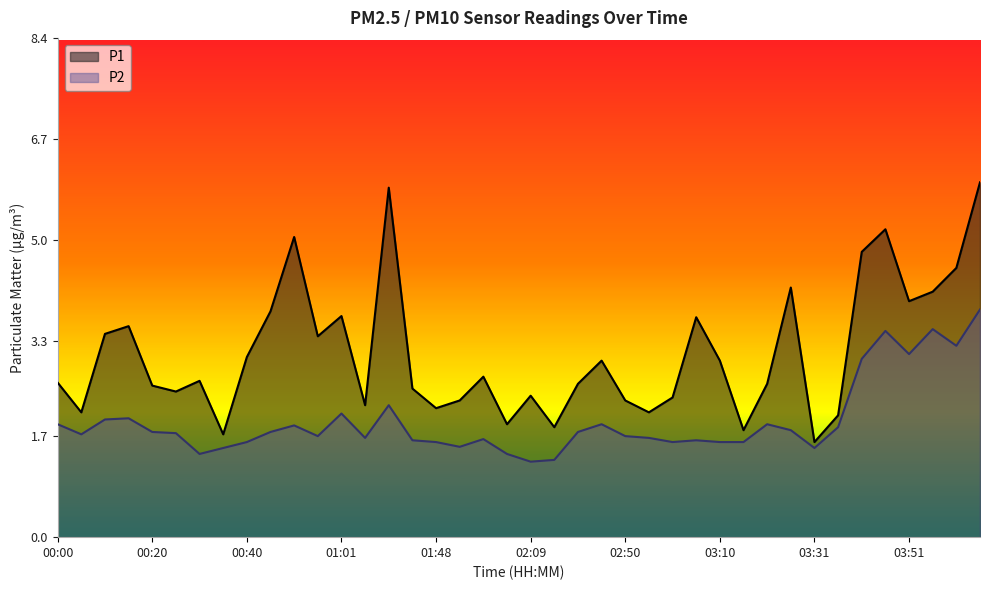

True or false: P2 has a value of 3.5 at 03:46.

True